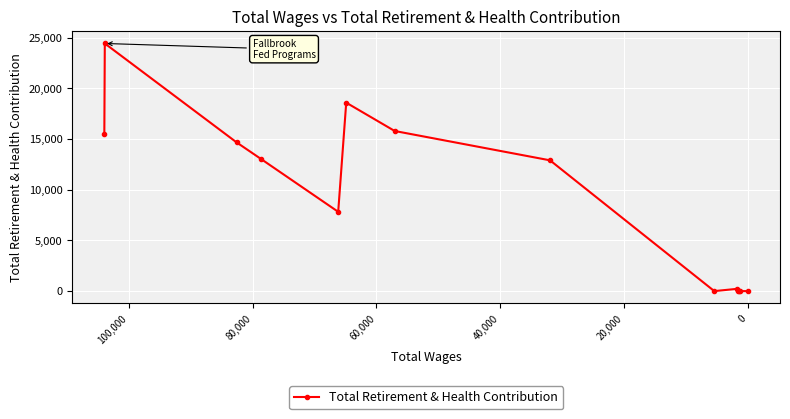

Where is the first local minimum?

60,000